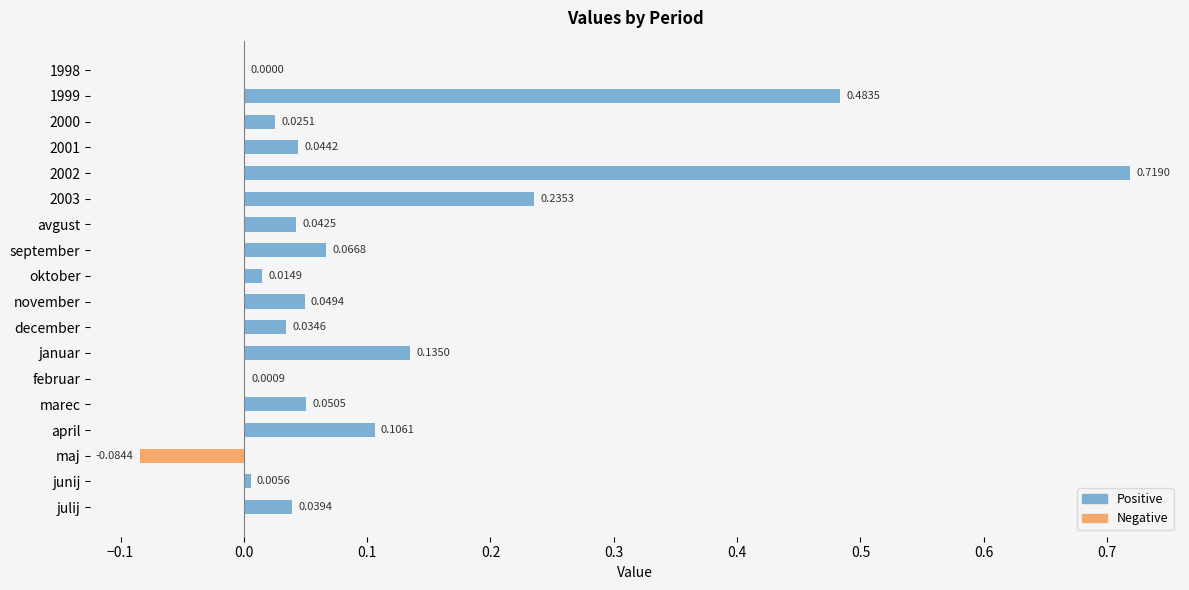

Count the number of data series in this chart.

2